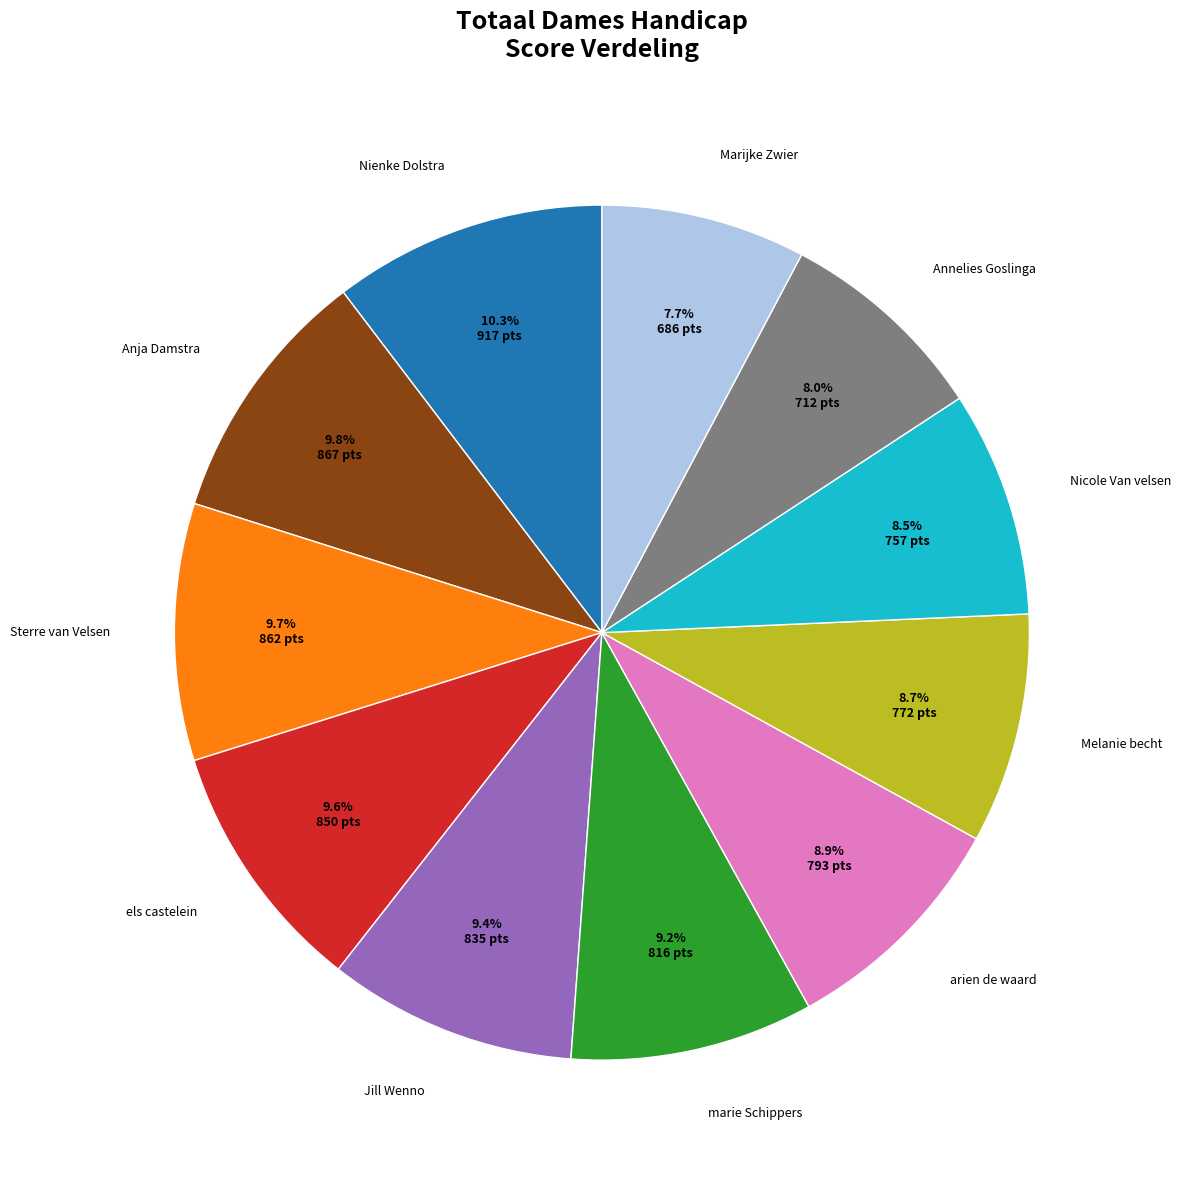

How many segments does this pie chart have?

11